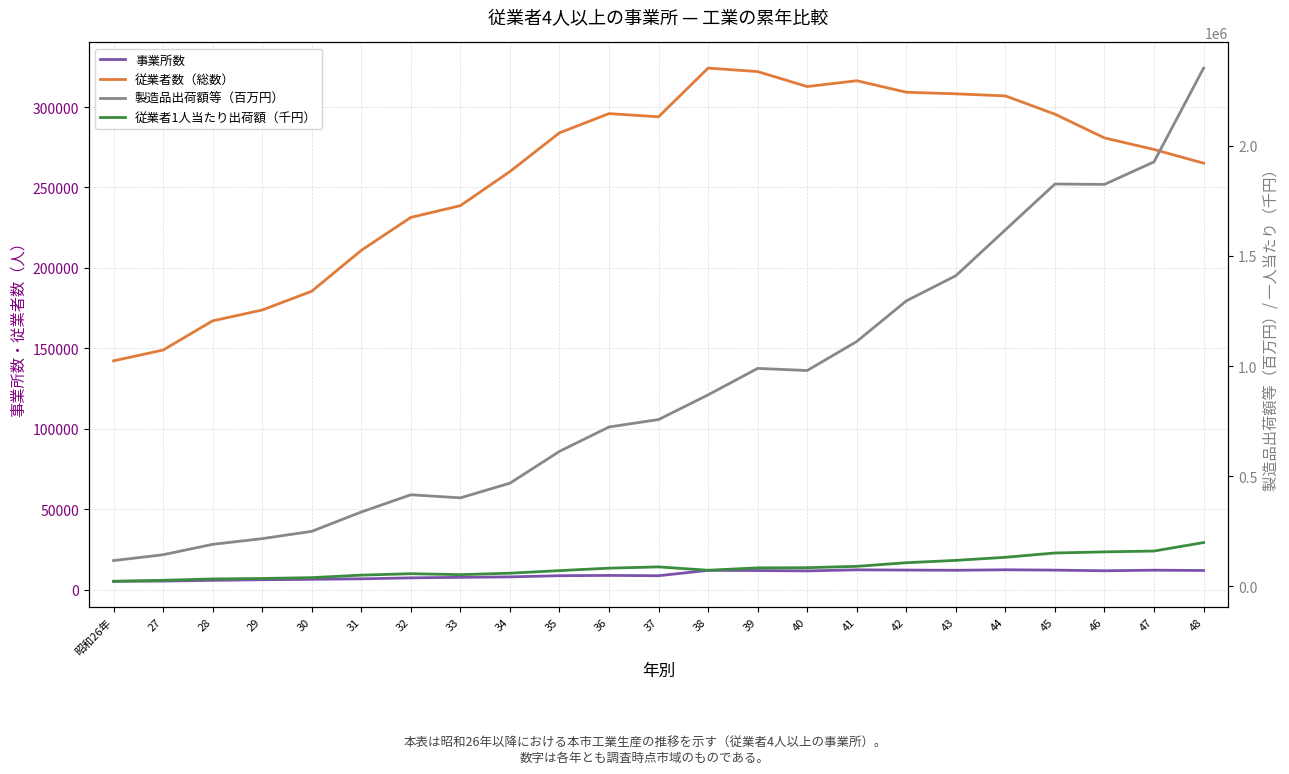

What position from the right is 44?

5